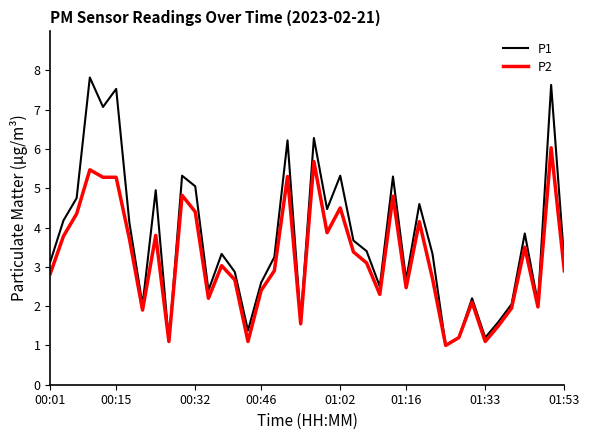

How many values in the P1 series are below 3?

16